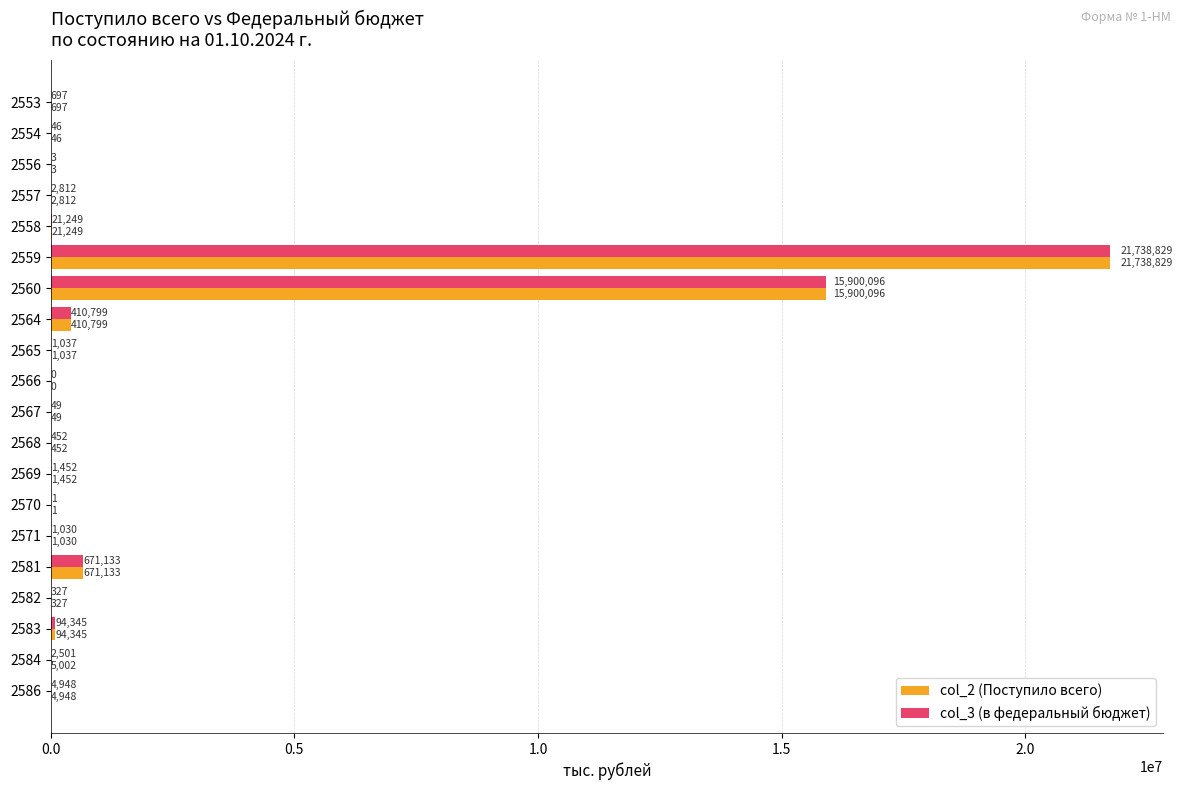

At which label is col_2 (Поступило всего) closest to 10869414?

2560